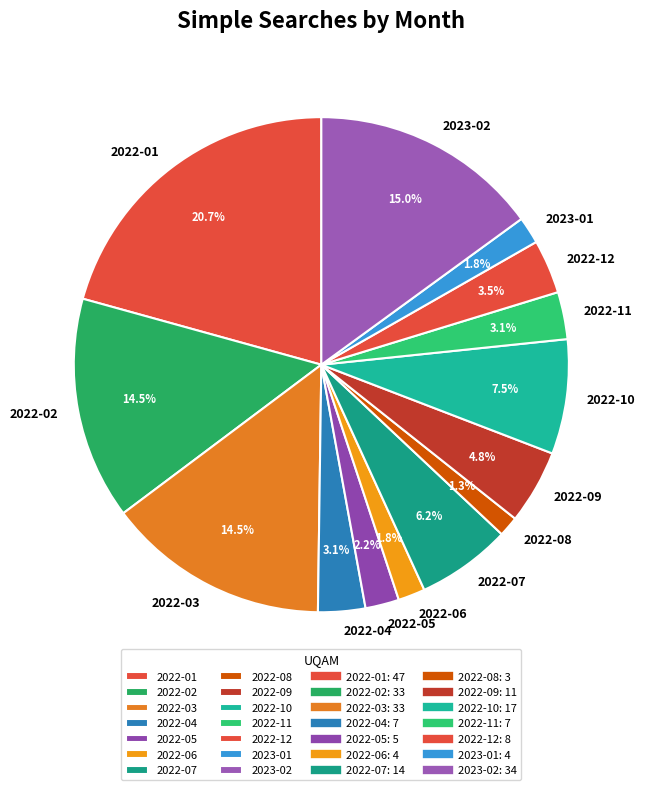

What is the largest slice in the pie chart?

2022-01